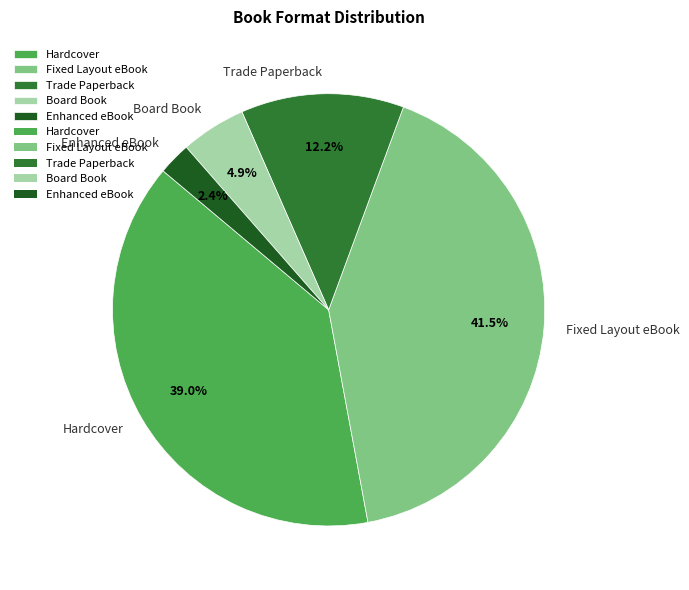

To the nearest percent, what percentage of the pie is Trade Paperback?

12%